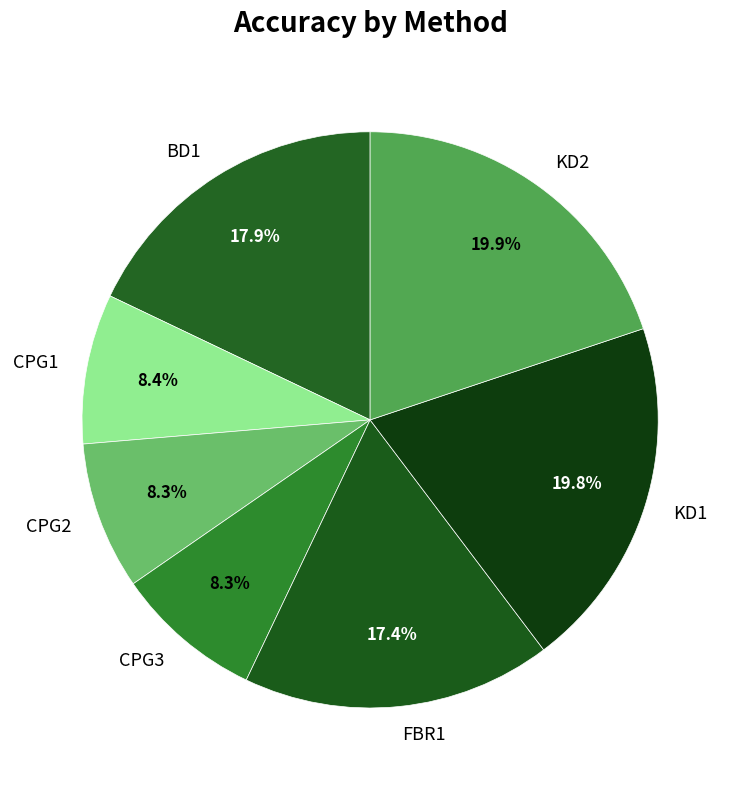

Does KD2 represent more than half of the total?

No